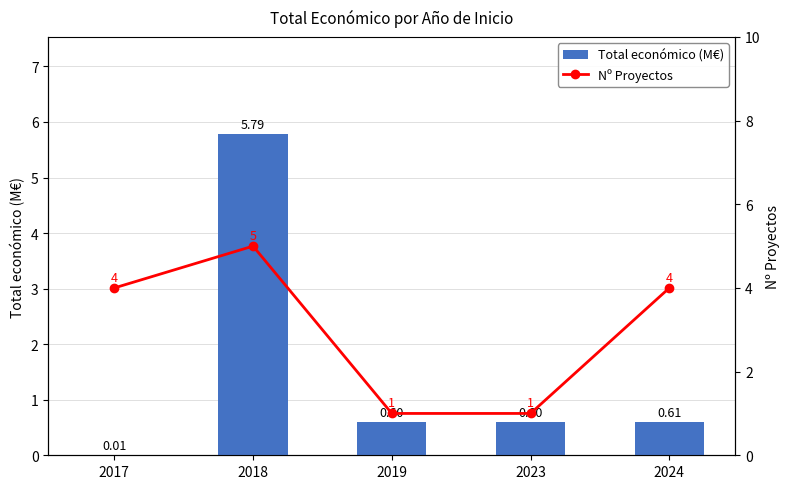

Rank the series by their maximum value, from lowest to highest.

Nº Proyectos, Total económico (M€)